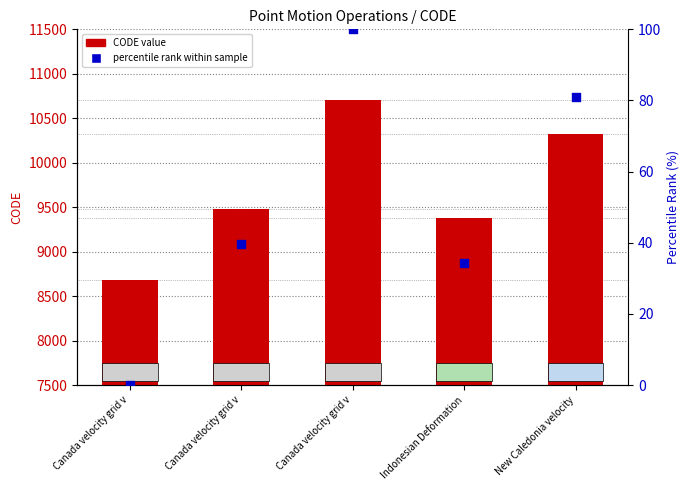

What is the total value across all series at Canada velocity grid v?

8676.0